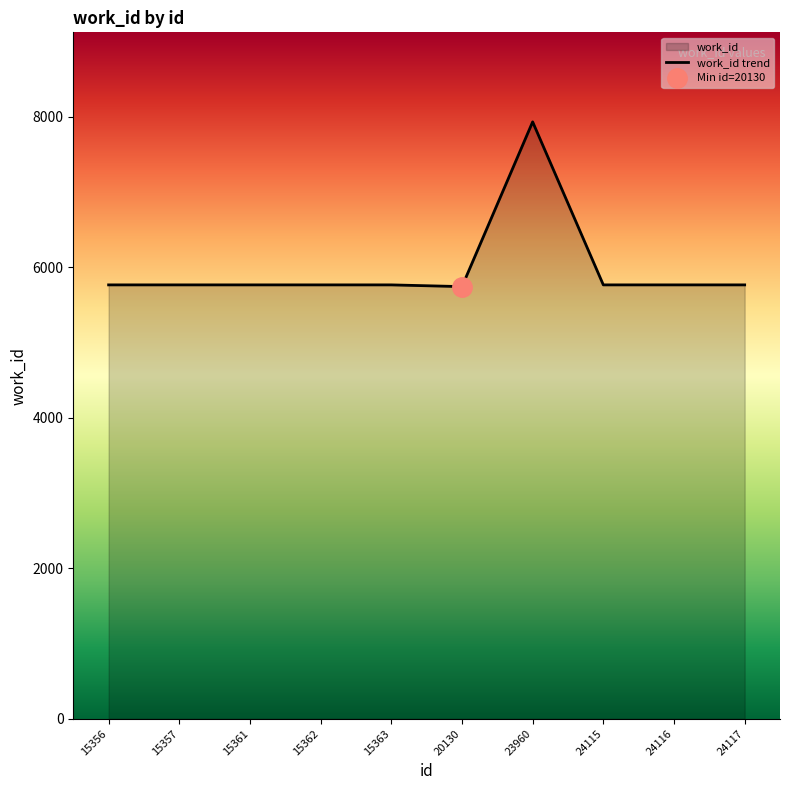

Does the chart have visible grid lines?

No